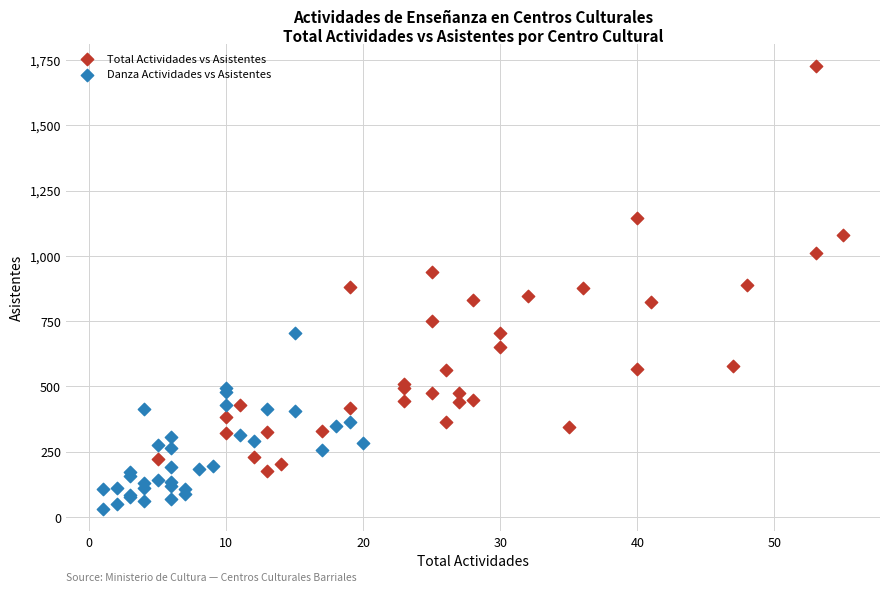

Which series reaches the maximum Y coordinate?

Total Actividades vs Asistentes